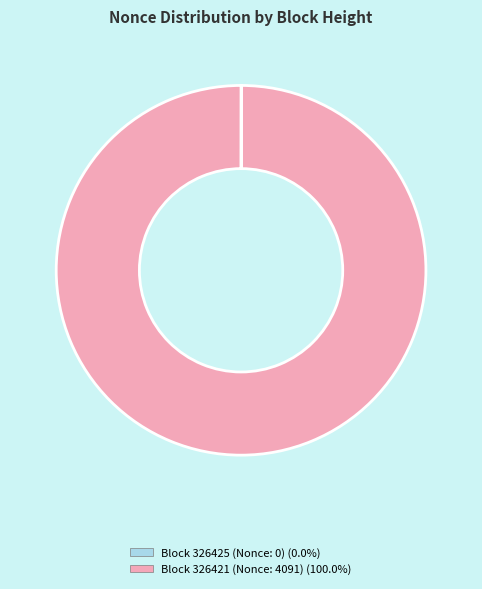

Does any single category account for the majority?

Yes